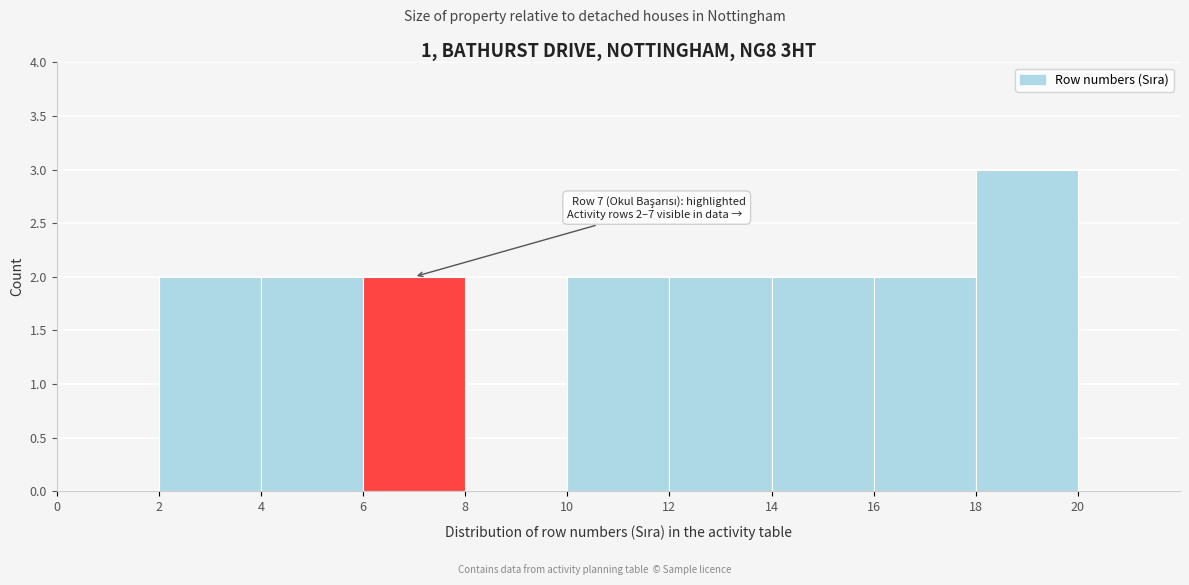

Which range on the x-axis has the tallest bar?

18 to 20